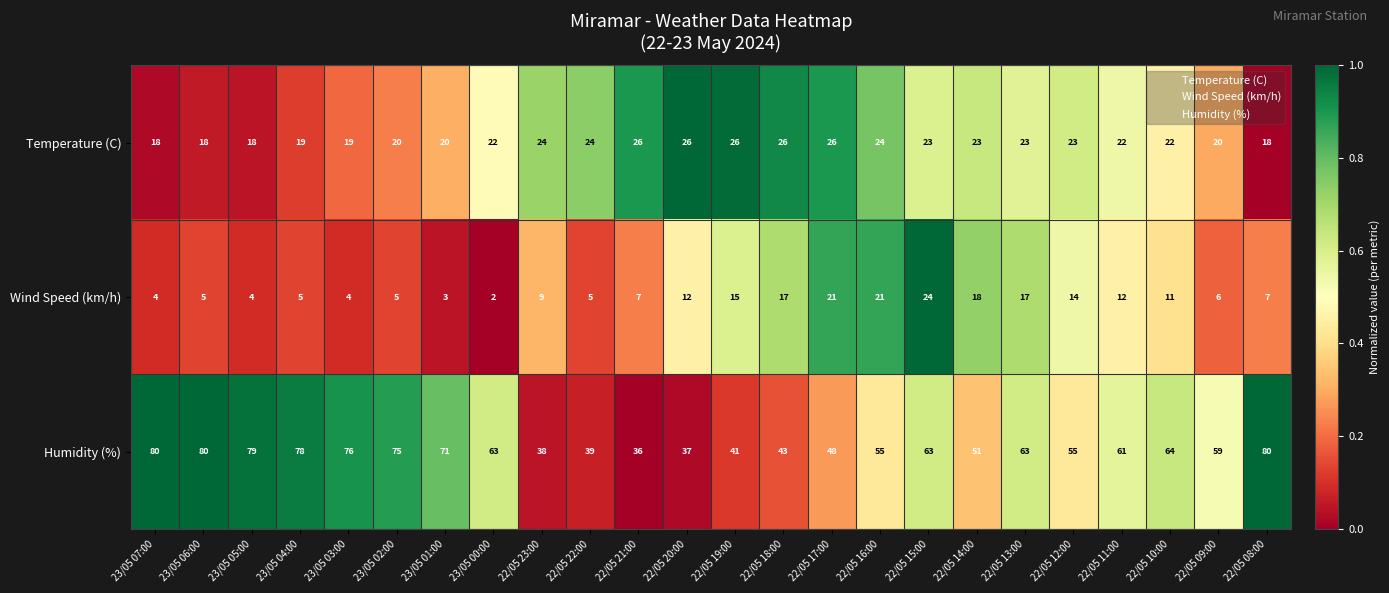

List the series in order of their peak value, lowest first.

Wind Speed (km/h), Temperature (C), Humidity (%)